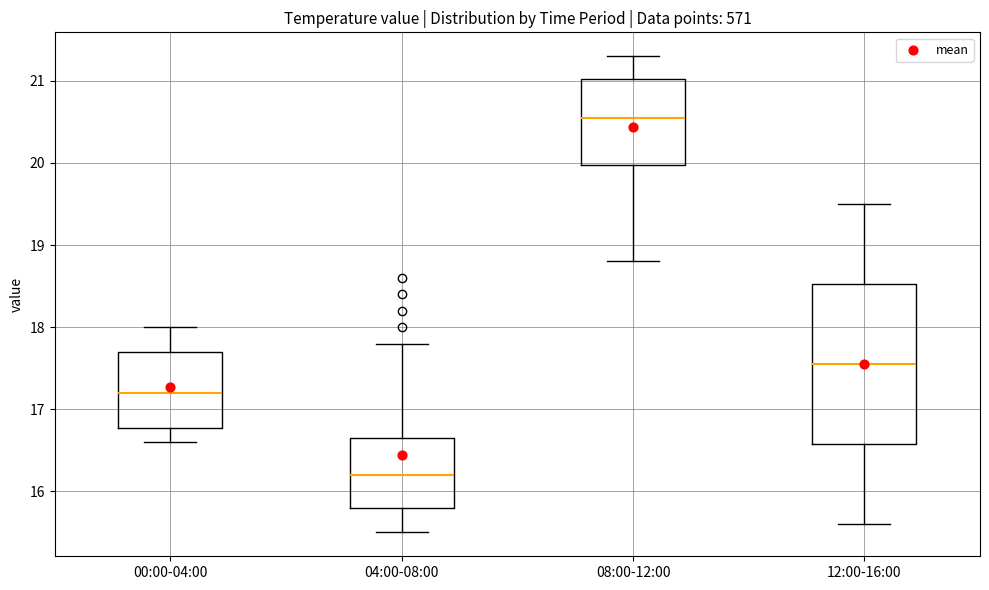

Reading left to right, transcribe this box plot: for each box, give where its median line is, the range the box spans, and where its two whiskers end, as read against the y-axis. The values are not printed on the chart, so give them approximately, as read against the axis.

00:00-04:00: median 17.2, box 16.8 to 17.7, whiskers 16.6 to 18.0
04:00-08:00: median 16.2, box 15.8 to 16.7, whiskers 15.5 to 17.8
08:00-12:00: median 20.6, box 20.0 to 21.0, whiskers 18.8 to 21.3
12:00-16:00: median 17.6, box 16.6 to 18.5, whiskers 15.6 to 19.5